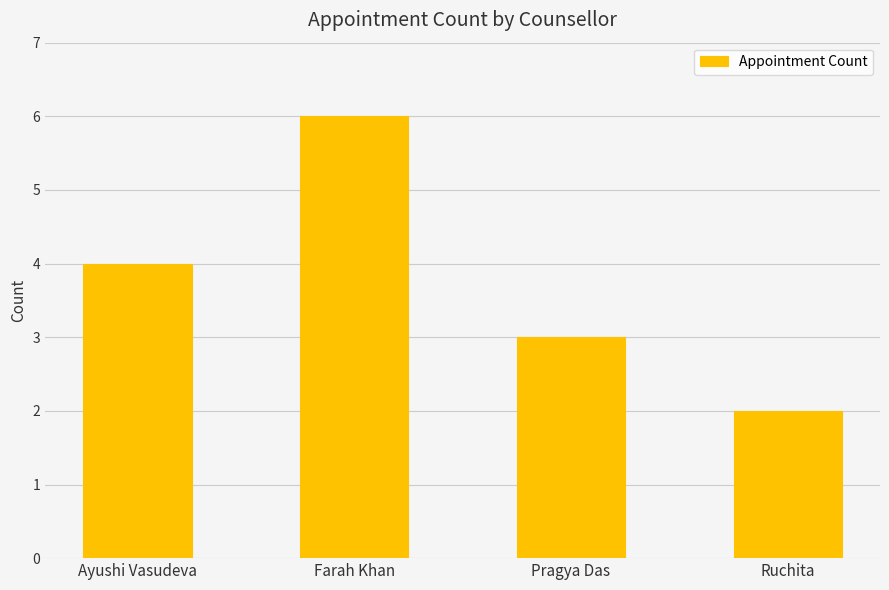

Count the number of data series in this chart.

1